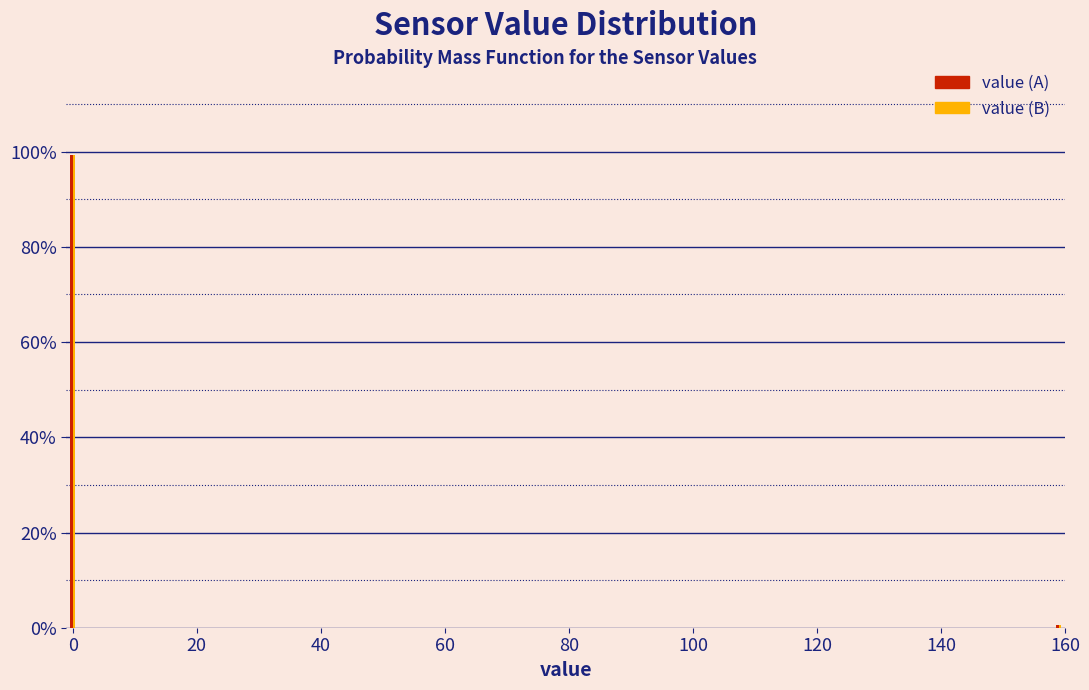

Reading left to right, what are all the values shown in this chart?

value (A): 0=99.4	160=0.6
value (B): 0=99.4	160=0.6